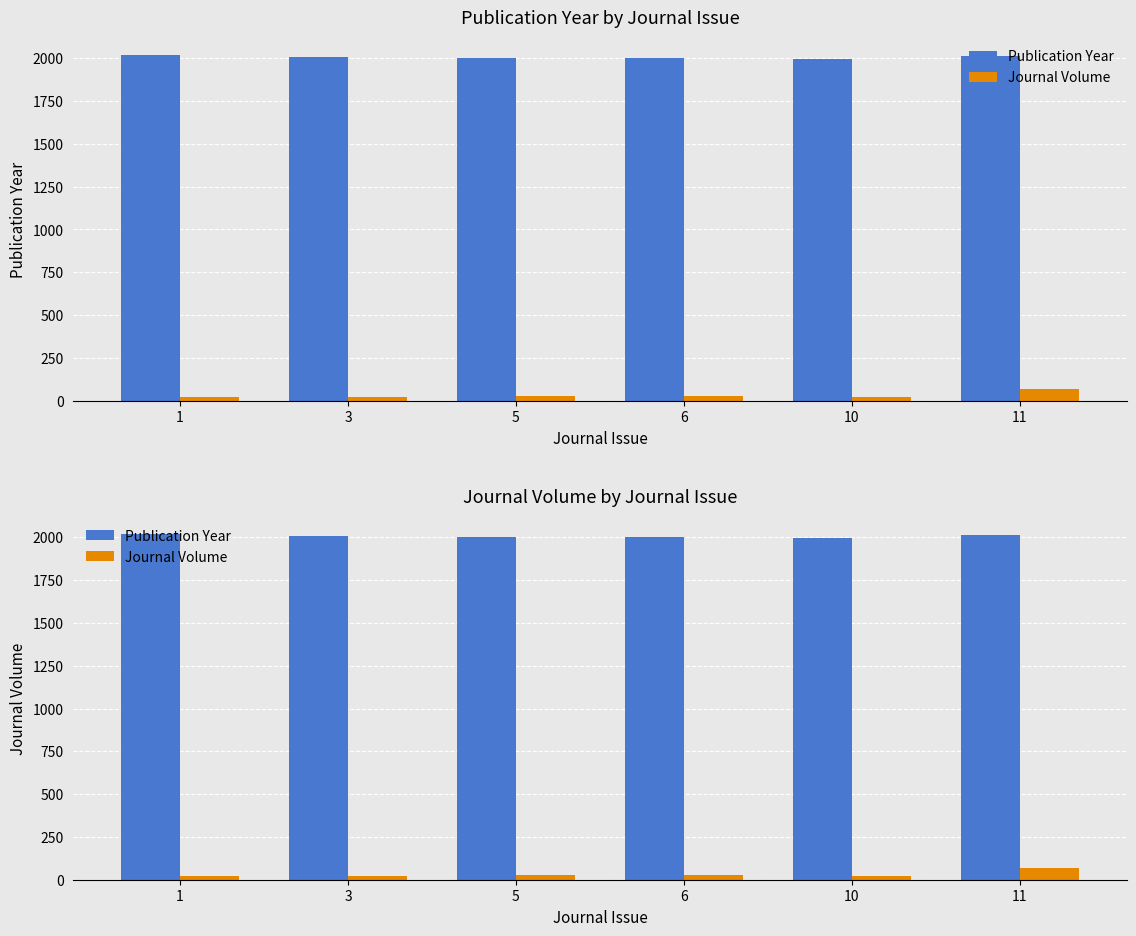

The Journal Volume series shows 20 at 10. True or false?

True